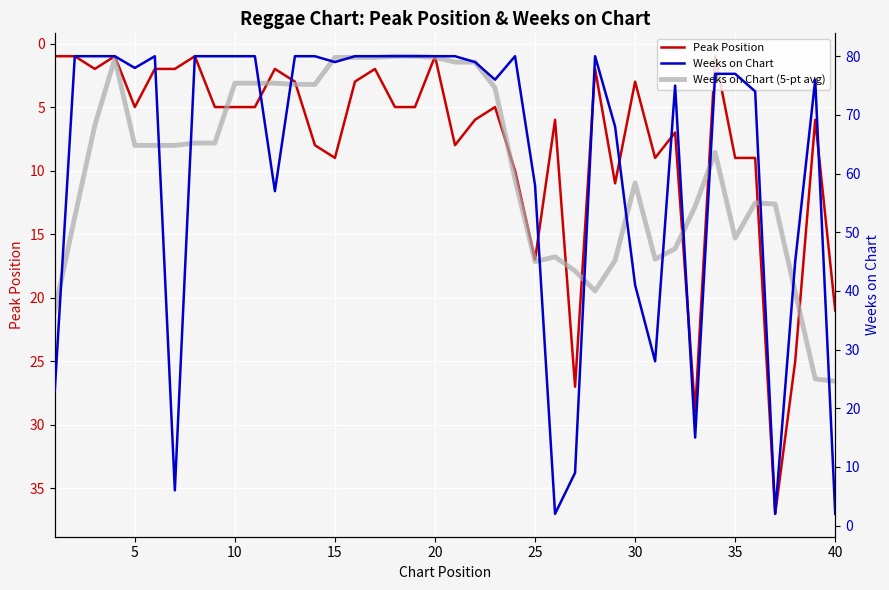

What are all the series names shown in the legend?

Peak Position, Weeks on Chart, Weeks on Chart (5-pt avg)